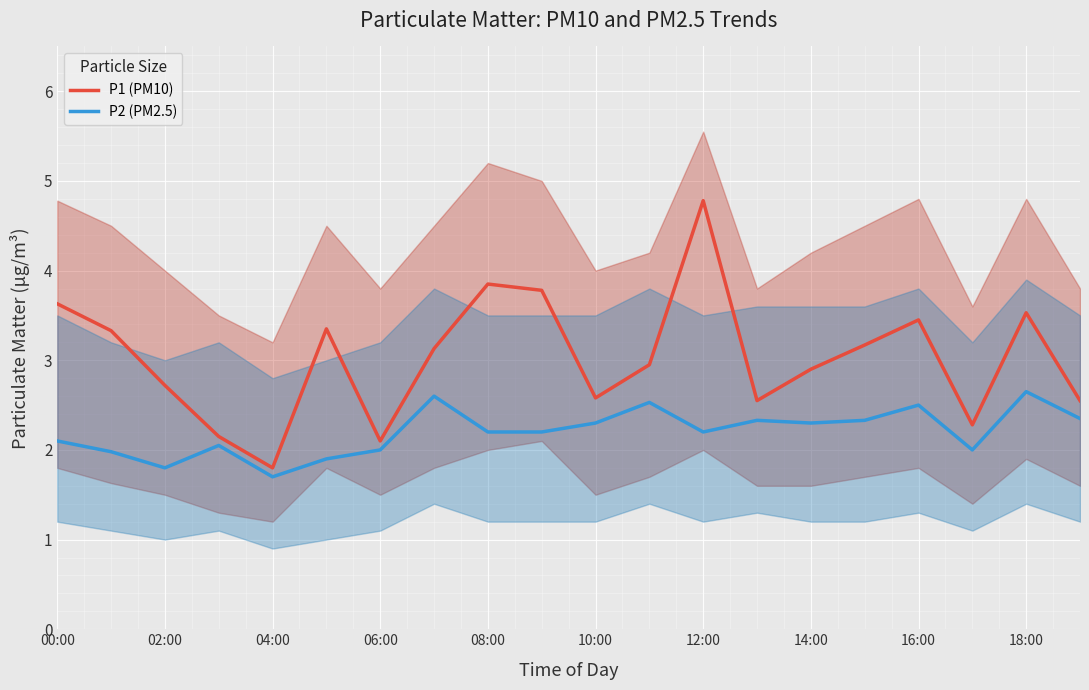

At which label does P1 (PM10) first exceed 3?

00:00